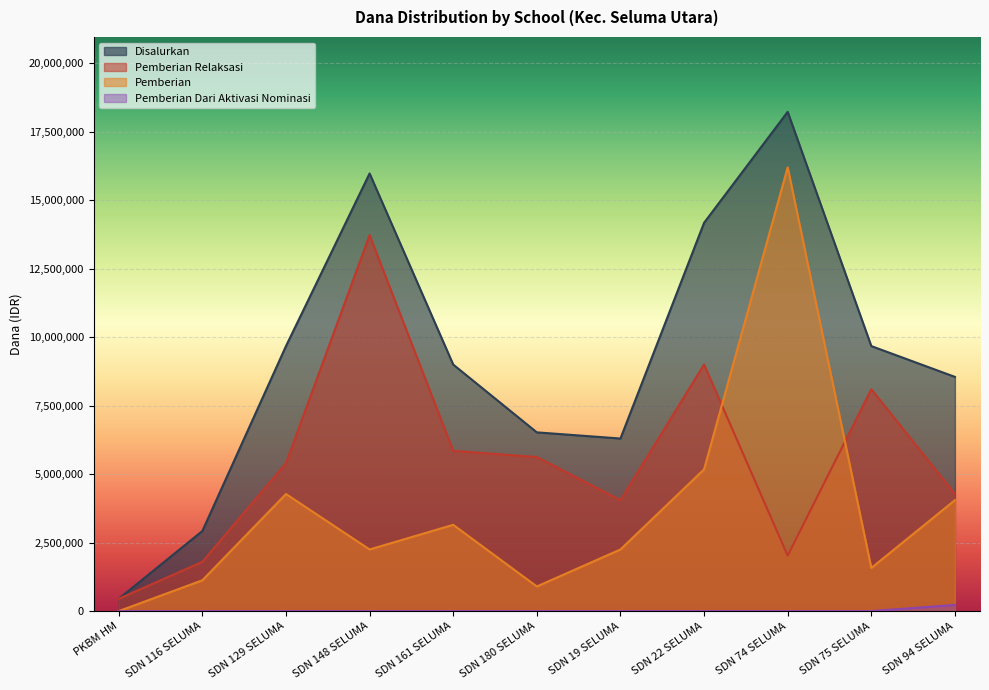

The Pemberian series shows 2123674 at SDN 22 SELUMA. True or false?

False